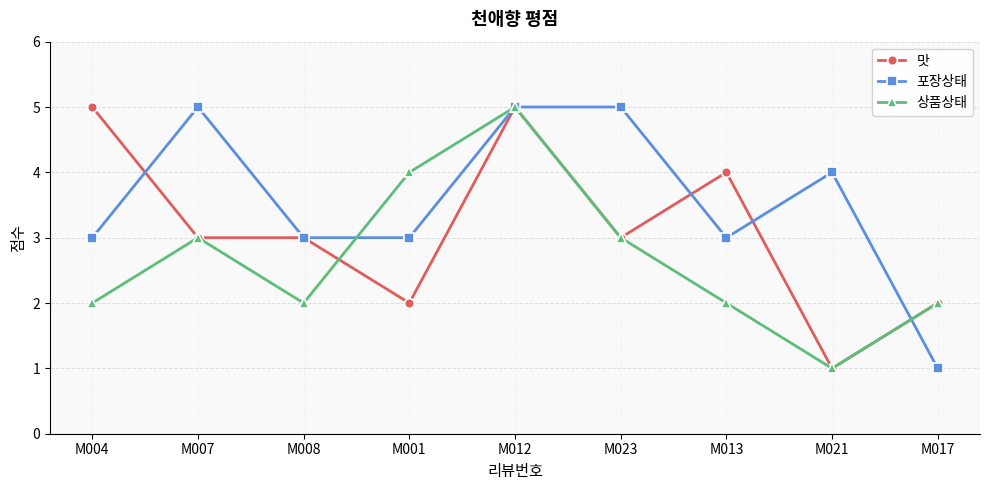

Between M012 and M013, which series saw the biggest shift?

상품상태